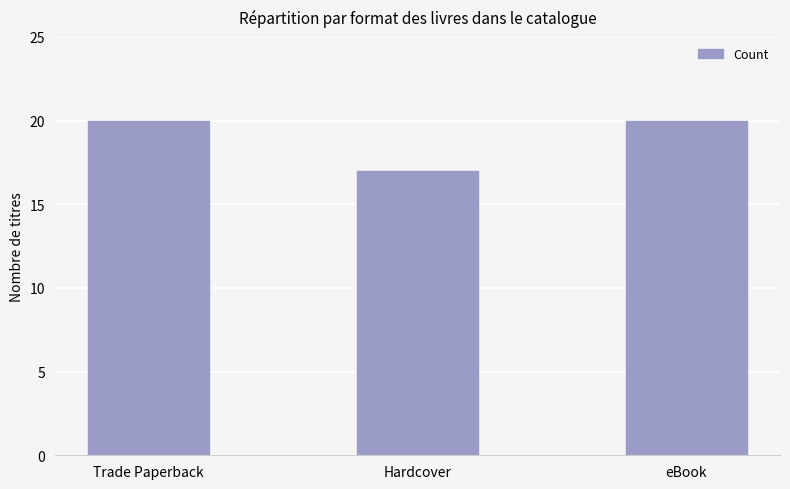

What is the smallest value displayed?

17